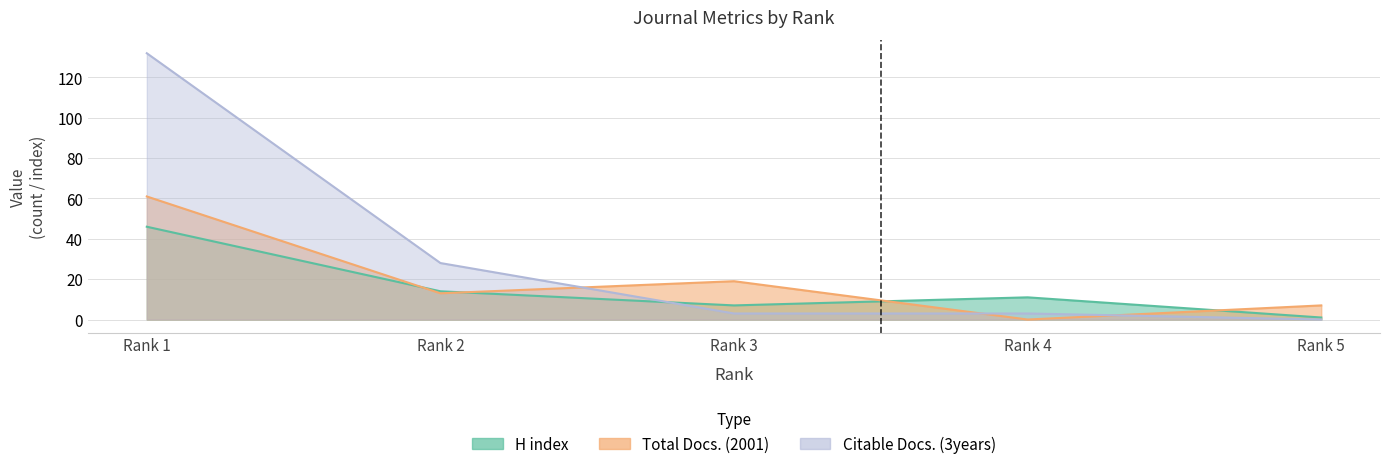

Rank the series by their average value, from highest to lowest.

Citable Docs. (3years), Total Docs. (2001), H index